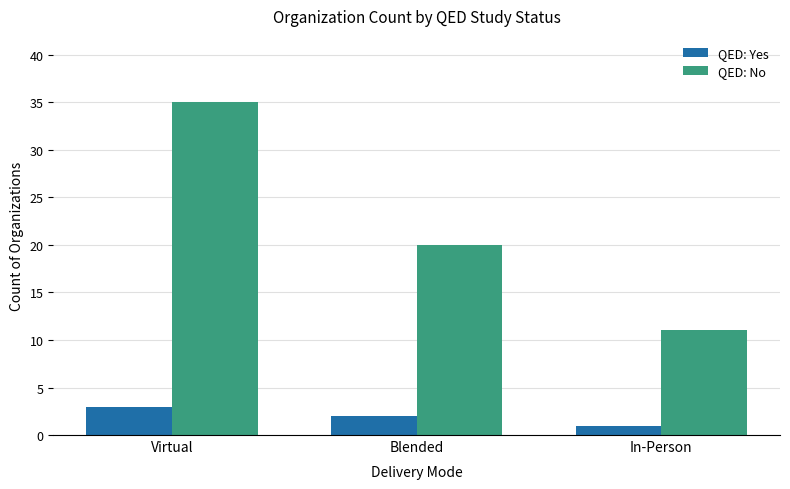

What is the spread (max minus min) of values at In-Person?

10